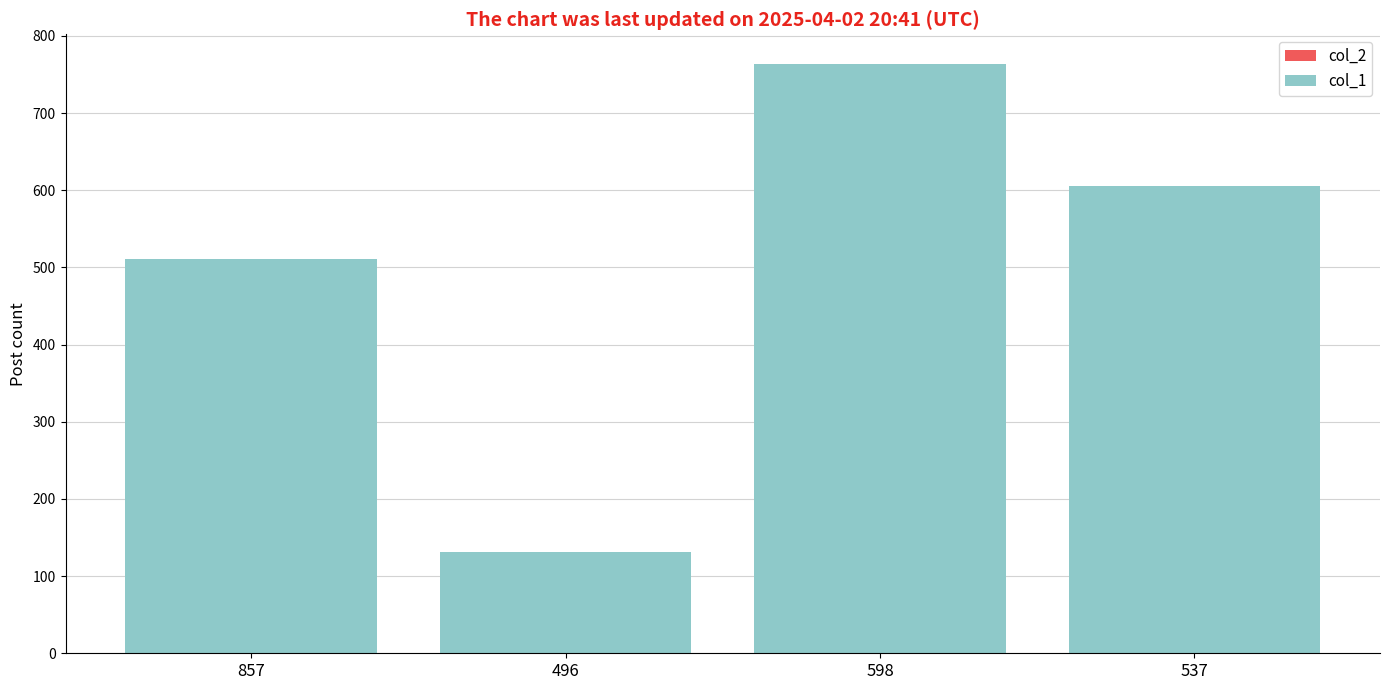

Does the chart contain stacked bars?

Yes